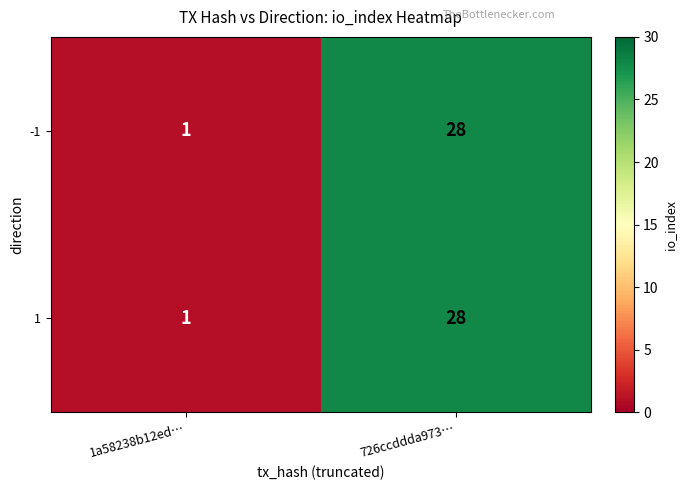

Is it true that 1 equals 1 at 1a58238b12ed…?

True